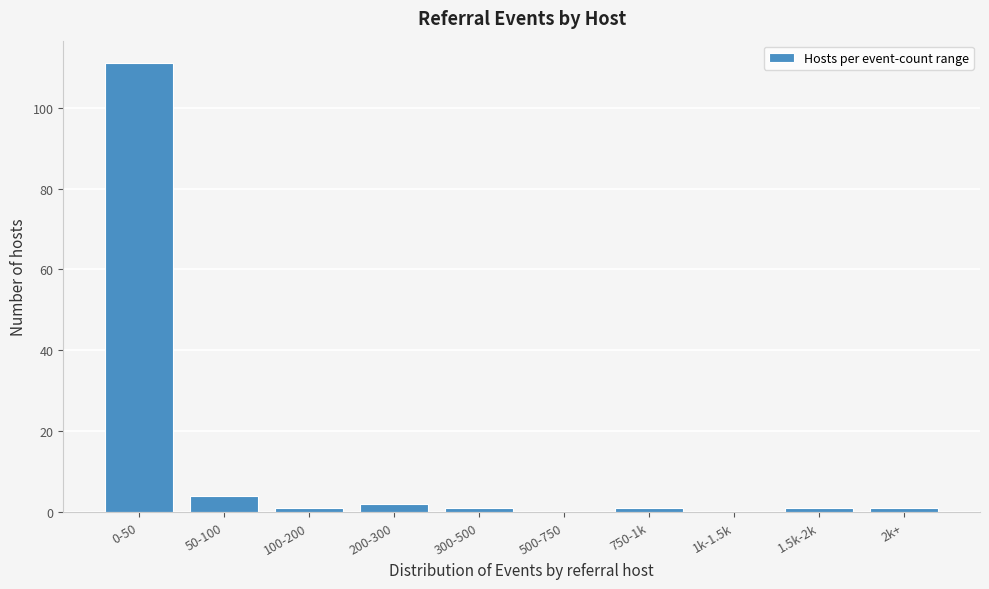

Reading right to left, what are all the values shown in this chart?

2k+=1	1.5k-2k=1	1k-1.5k=0	750-1k=1	500-750=0	300-500=1	200-300=2	100-200=1	50-100=4	0-50=111